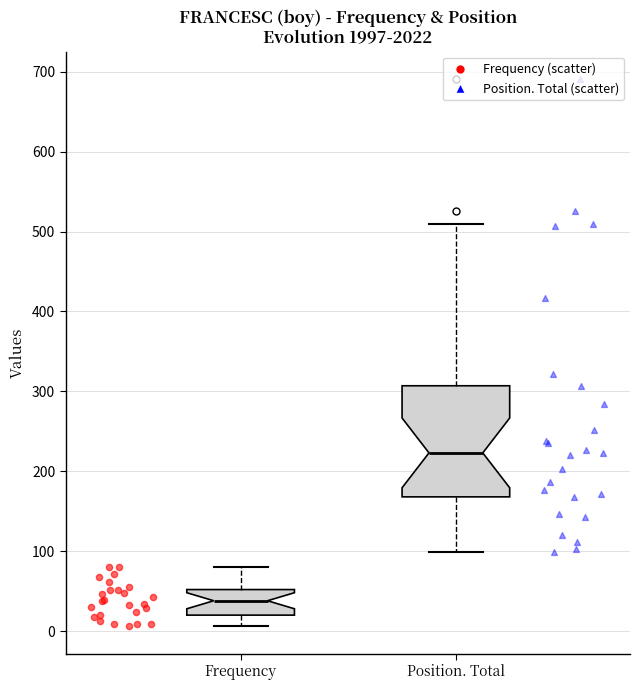

Comparing the boxes themselves (not the whiskers), which one is the tallest?

Position. Total